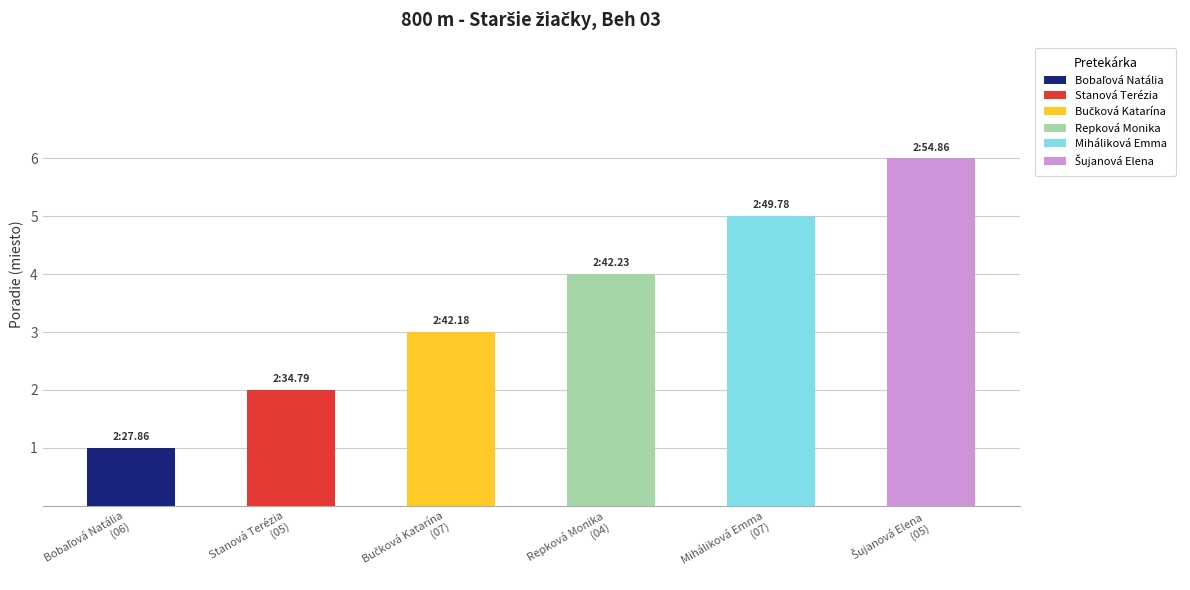

Does the chart contain any negative values?

No